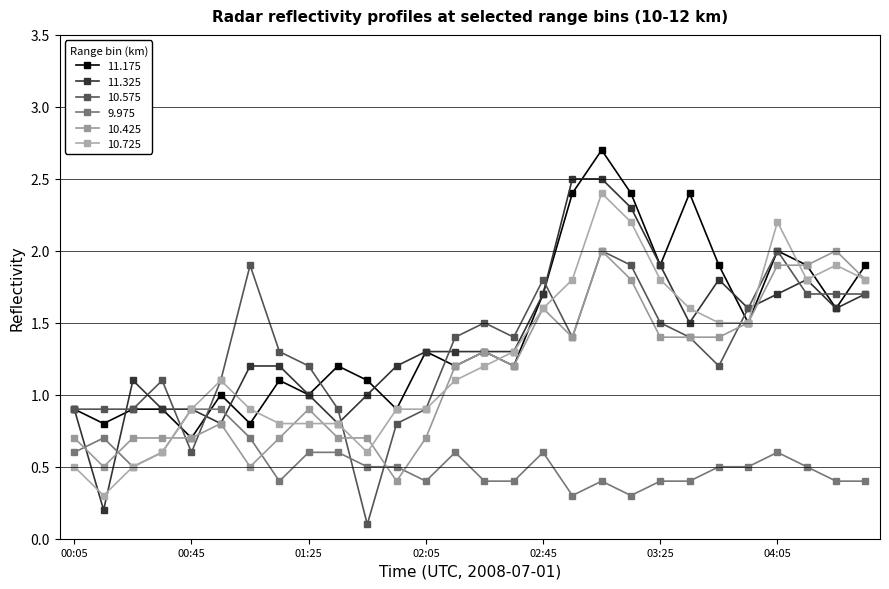

Rank the categories by 10.725 value from lowest to highest.

00:15, 00:05, 00:25, 00:35, 01:45, 01:15, 01:25, 01:35, 00:45, 01:05, 01:55, 02:05, 00:55, 02:15, 02:25, 02:35, 03:45, 03:55, 02:45, 03:35, 02:55, 03:25, 04:15, 04:35, 04:25, 03:15, 04:05, 03:05